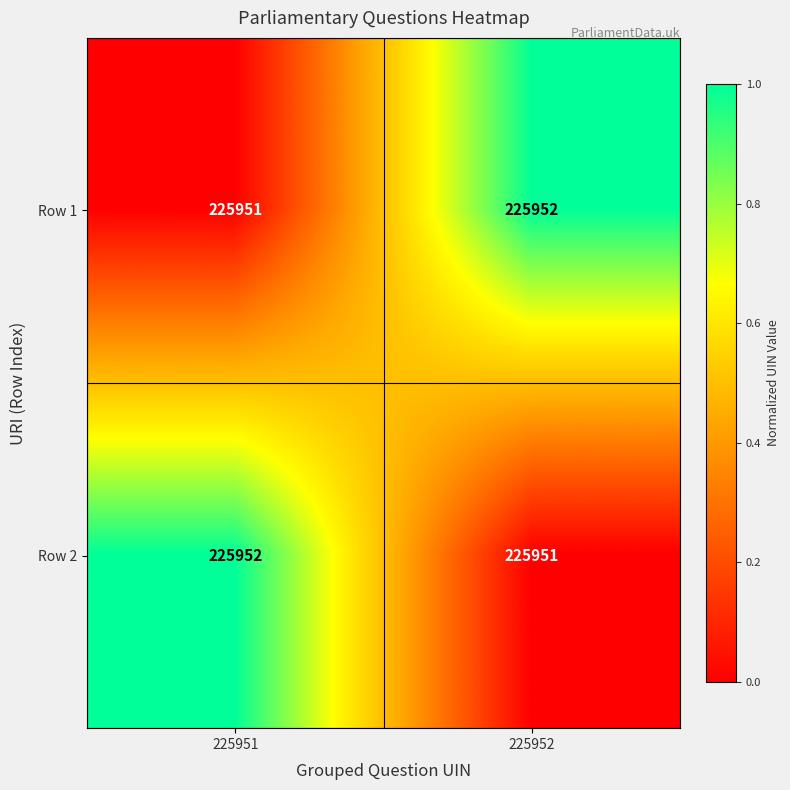

Is it true that Row 2 equals 225952 at 225951?

True